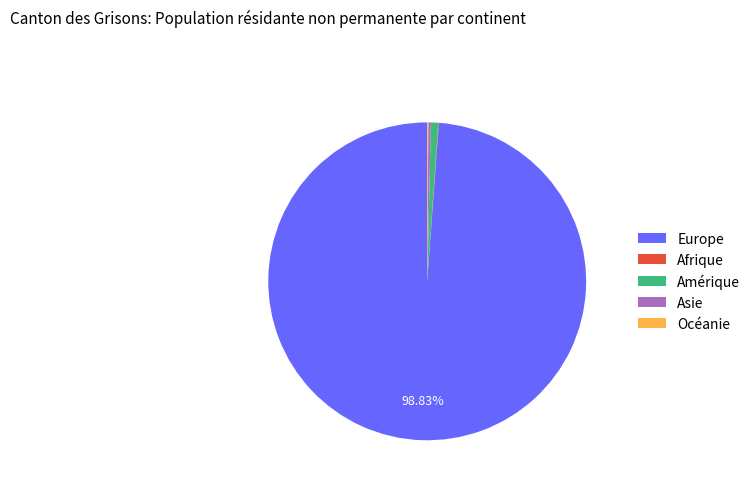

Is there a majority slice in this chart?

Yes